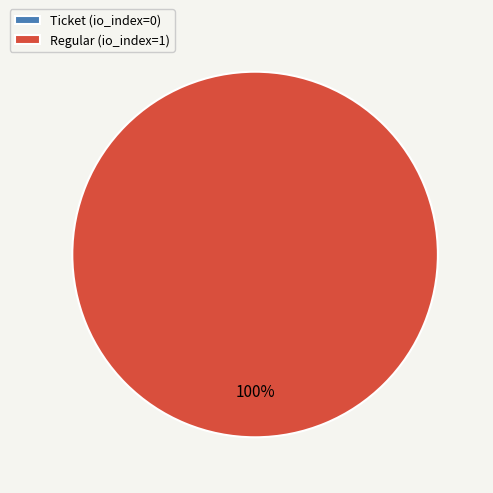

Is there a majority slice in this chart?

Yes